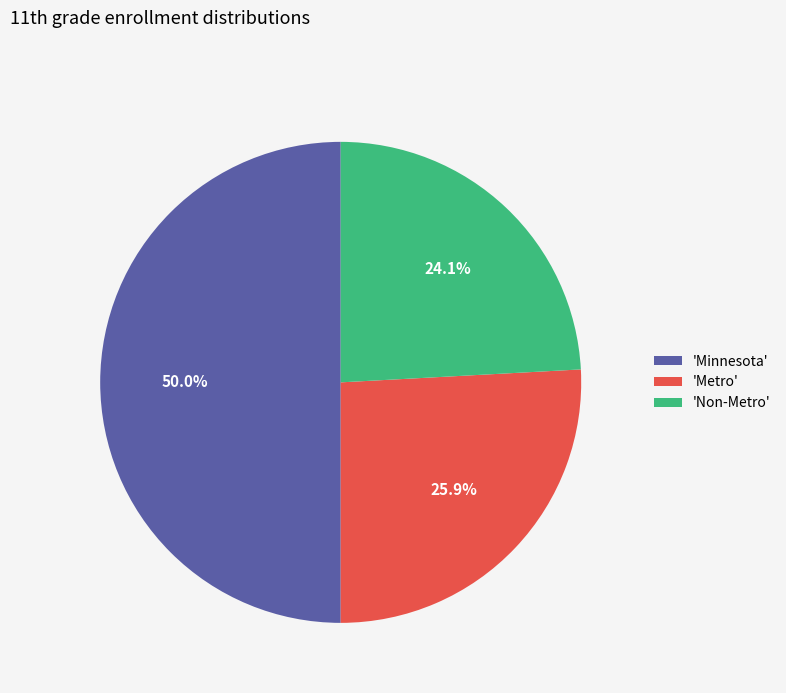

How much of the chart is everything except 'Metro'?

74.1%